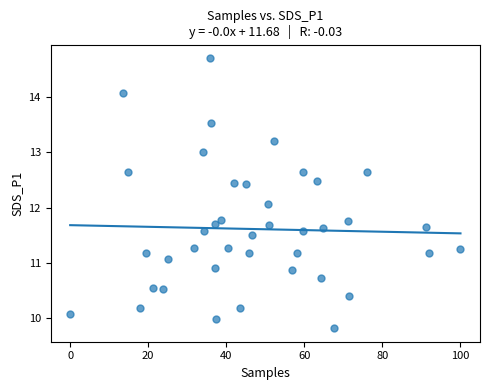

What is the range of Y values (max minus min)?

4.9